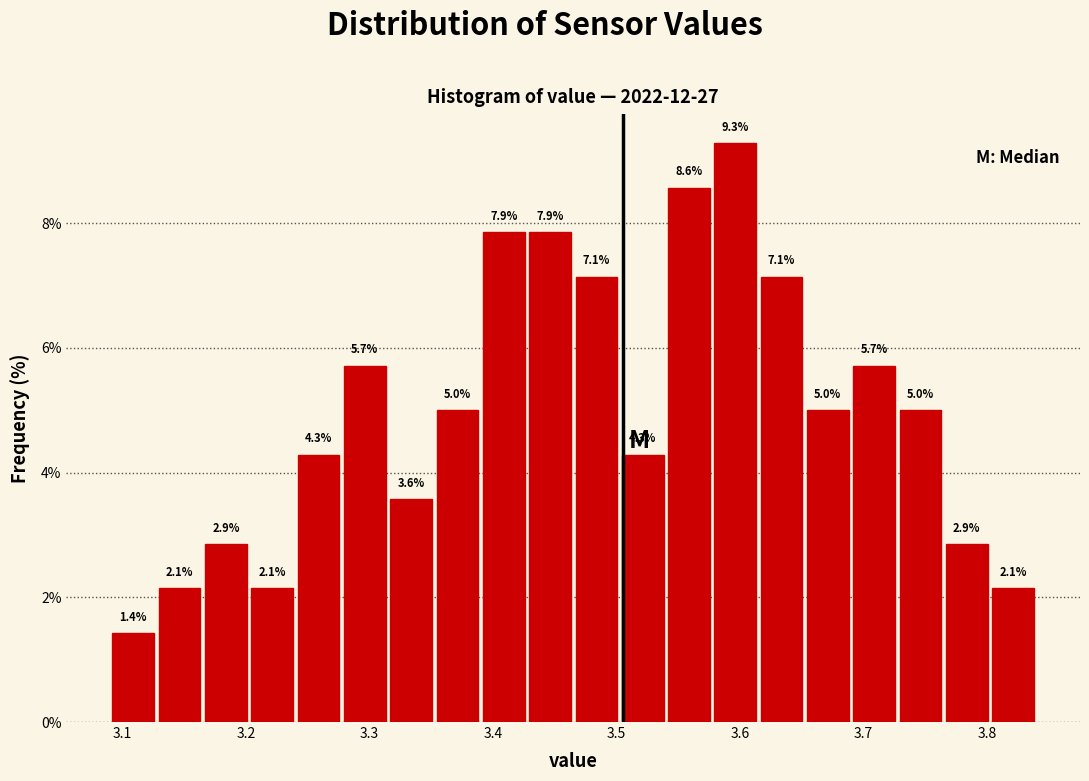

Read against the x-axis, roughly where is the centre of the tallest bar?

3.60